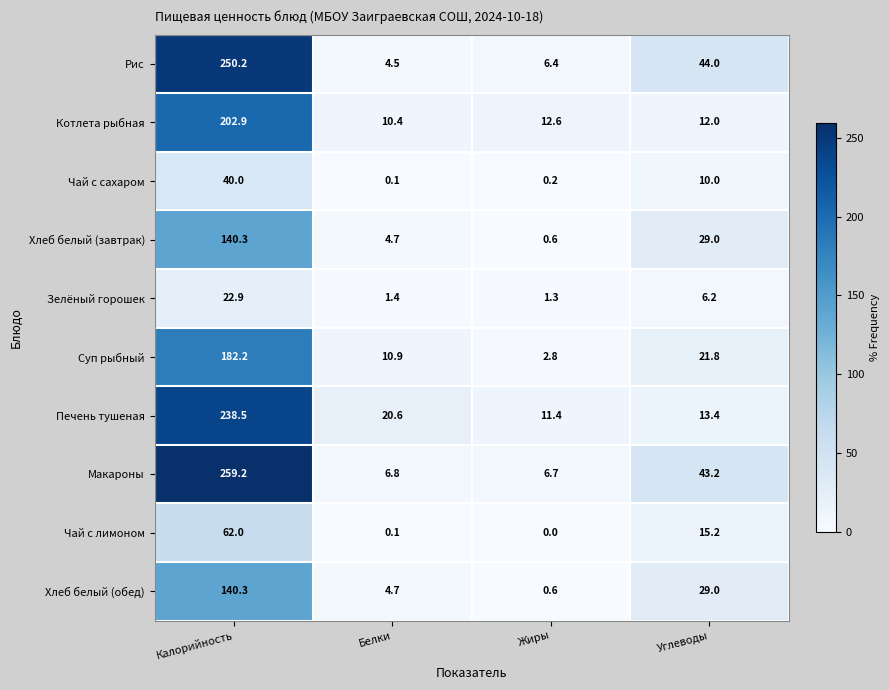

Which category has the highest value in the Хлеб белый (обед) series?

Калорийность